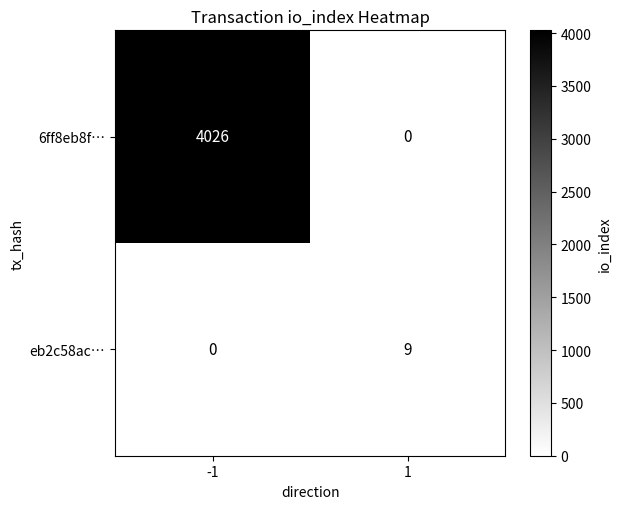

What is the difference between the 6ff8eb8f… values at 1 and -1?

4026